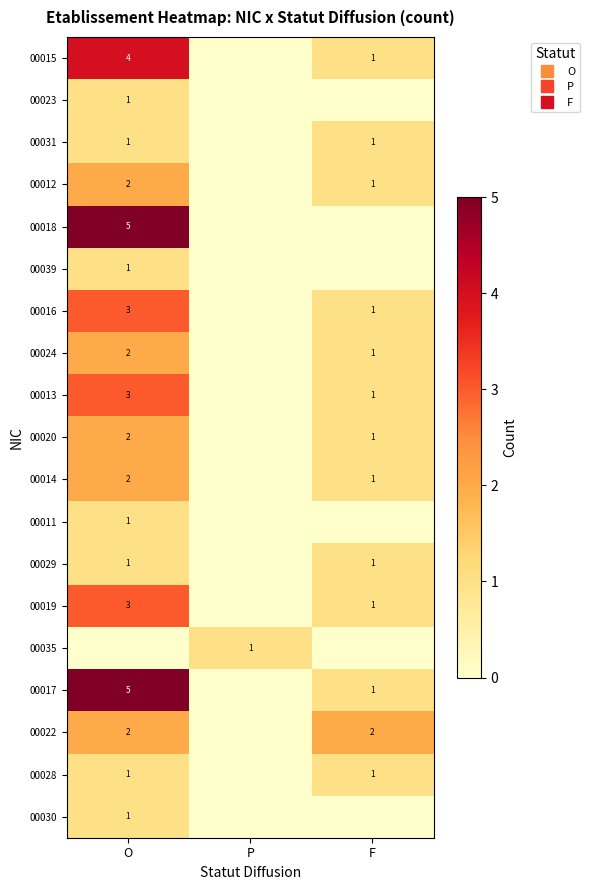

Which has a higher value, O or F?

O